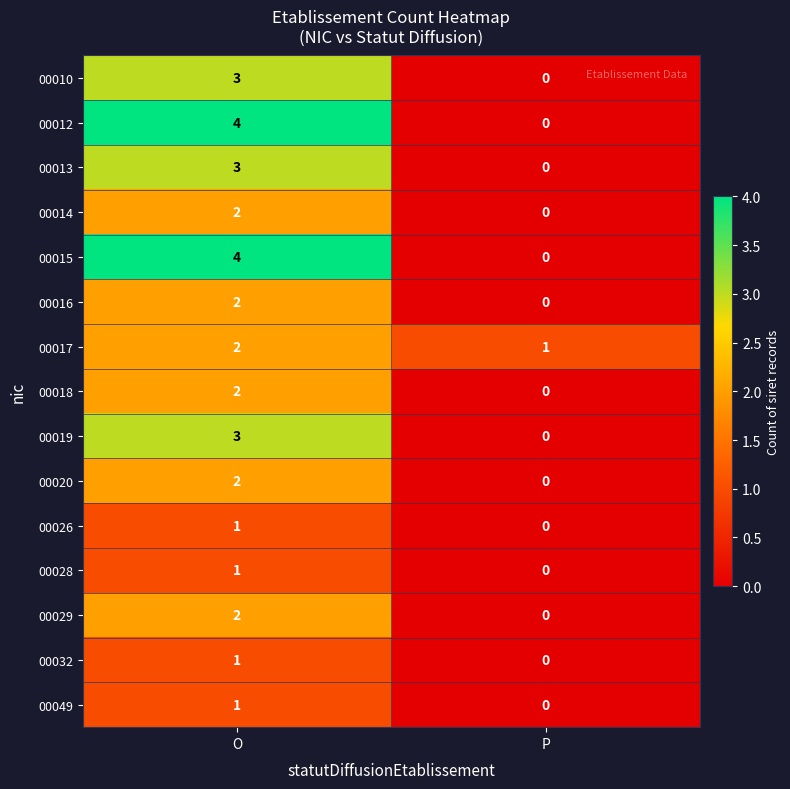

Reading left to right, list all the values displayed in this chart.

00010: 3	0
00012: 4	0
00013: 3	0
00014: 2	0
00015: 4	0
00016: 2	0
00017: 2	1
00018: 2	0
00019: 3	0
00020: 2	0
00026: 1	0
00028: 1	0
00029: 2	0
00032: 1	0
00049: 1	0